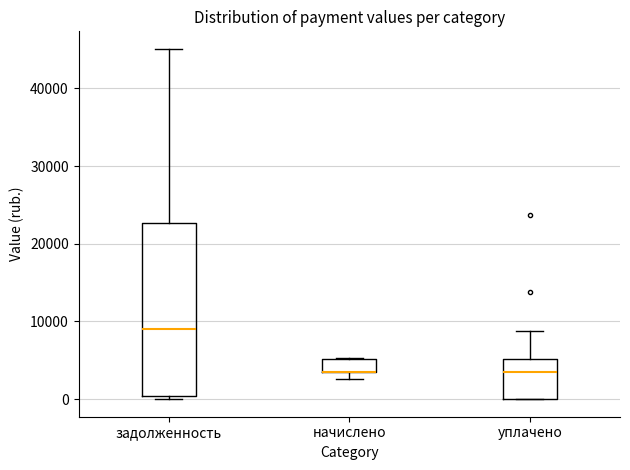

Reading left to right, read every box against the y-axis: the position of its median line, the range the box covers, and the ends of its whiskers. The values are not printed on the chart, so give them approximately, as read against the axis.

задолженность: median 9000, box 0 to 23000, whiskers 0 (just below the box's lower edge) to 45000
начислено: median 4000 (drawn on the box's lower edge), box 3000 to 5000, whiskers 3000 (below the box's lower edge) to 5000
уплачено: median 3000, box 0 to 5000, whiskers 0 to 9000